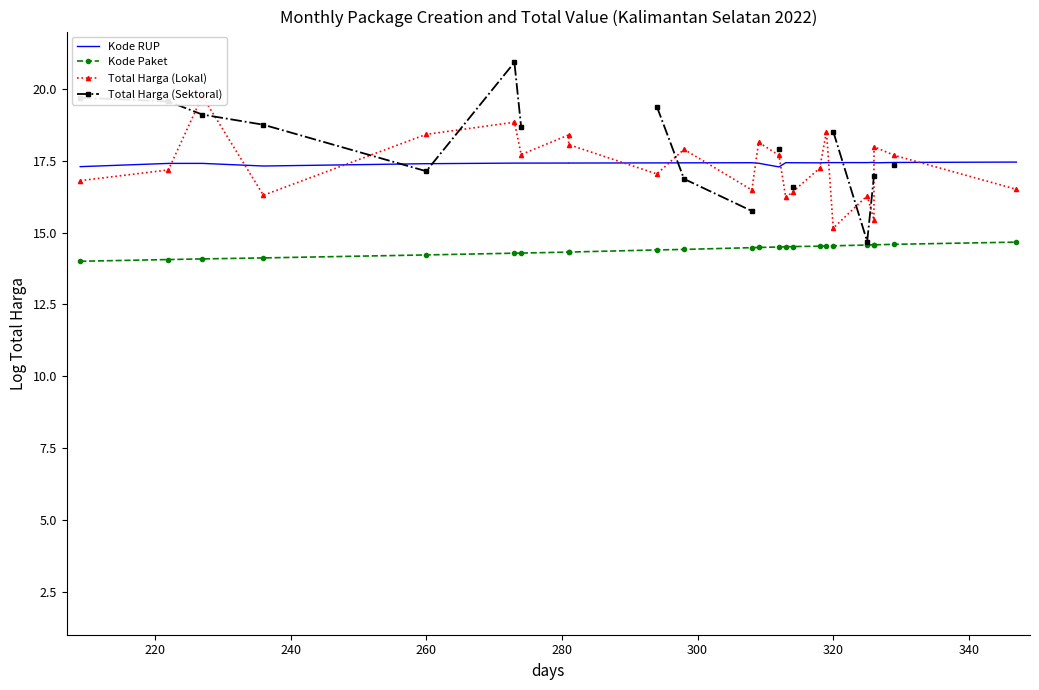

In Total Harga (Sektoral), how many points are lower than both neighbors (excluding endpoints)?

2